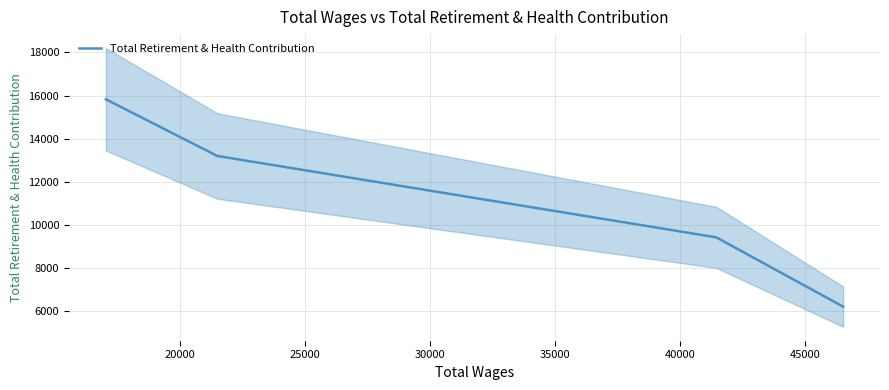

How many data points does each series have?

4